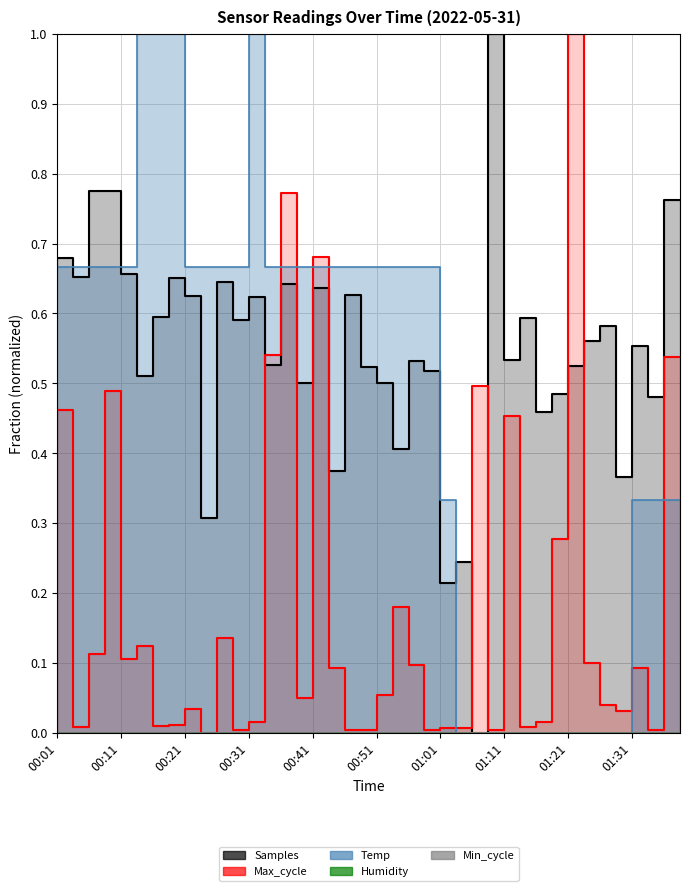

Where is the first local minimum for Samples?

00:06